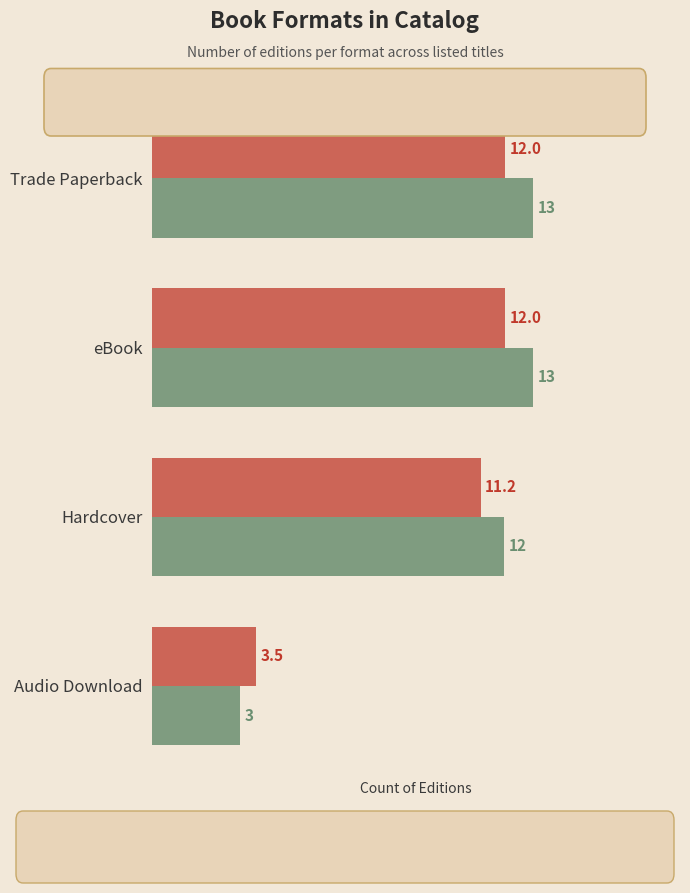

What is the minimum value shown in the chart?

3.0